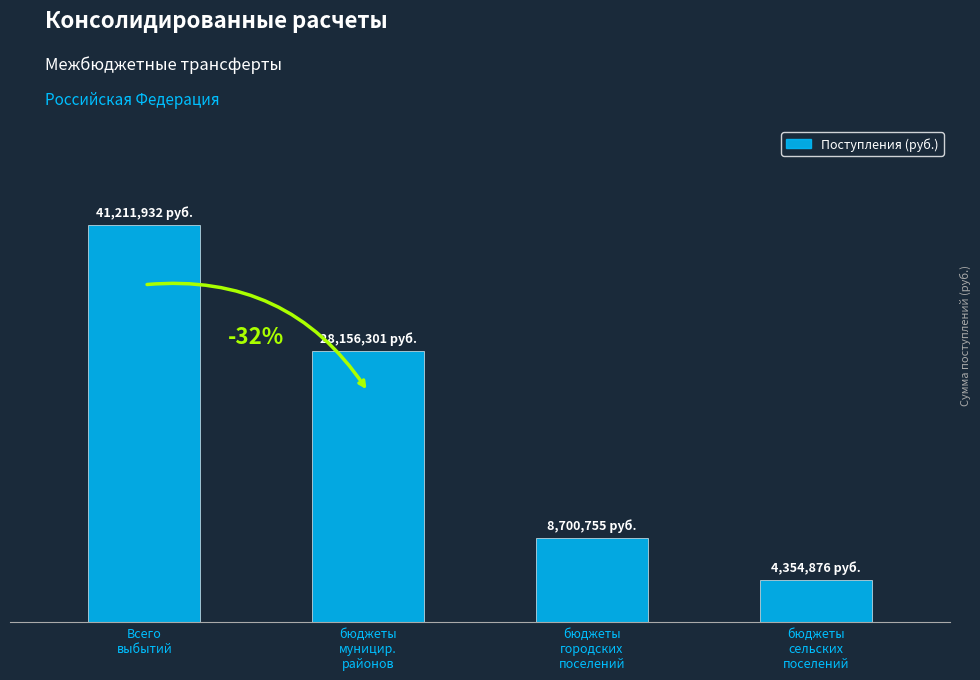

What is the sum of the values at бюджеты
сельских
поселений and бюджеты
мунициp.
районов?

32511177